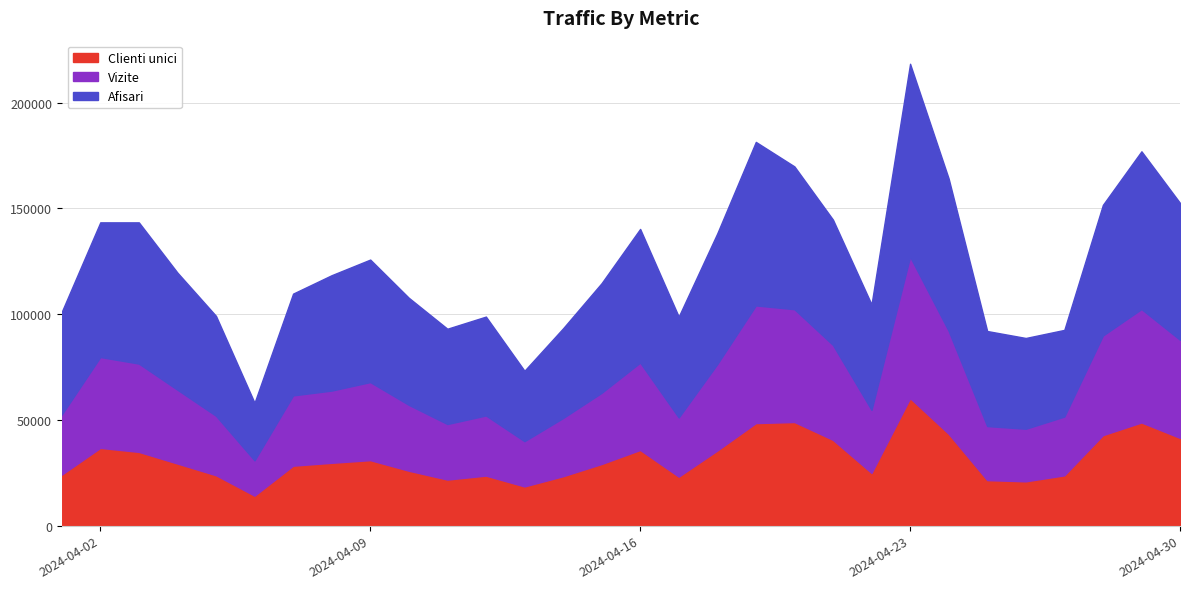

At which category does the chart reach its minimum across all series?

2024.4.6